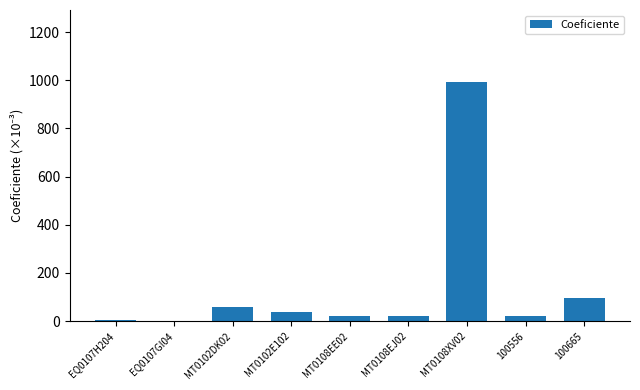

What is the greatest value displayed?

993.8